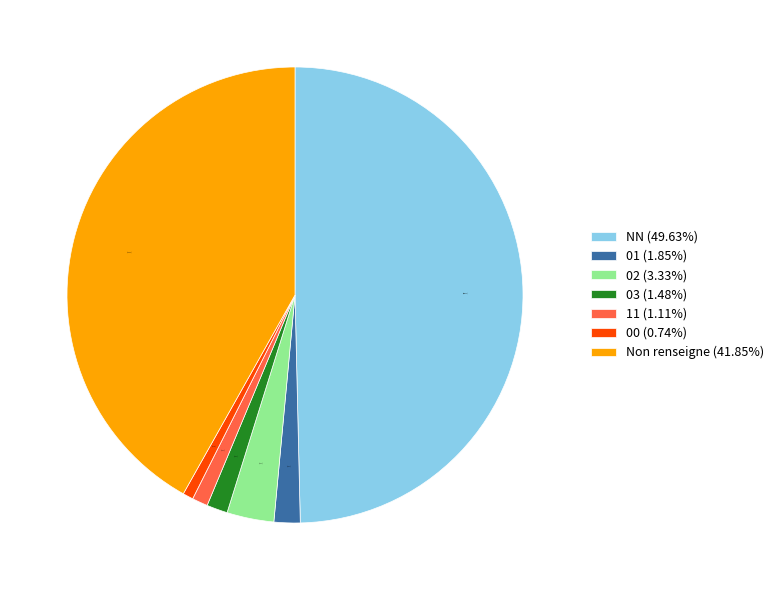

Which has a higher value, 02 (3.33%) or Non renseigne (41.85%)?

Non renseigne (41.85%)